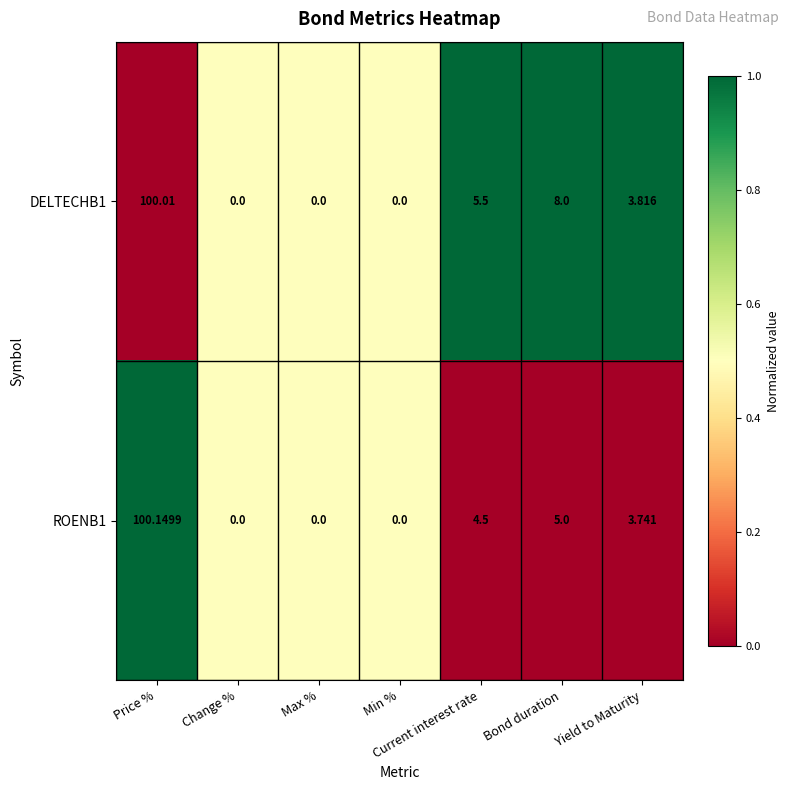

At which label is DELTECHB1 closest to 50?

Bond duration